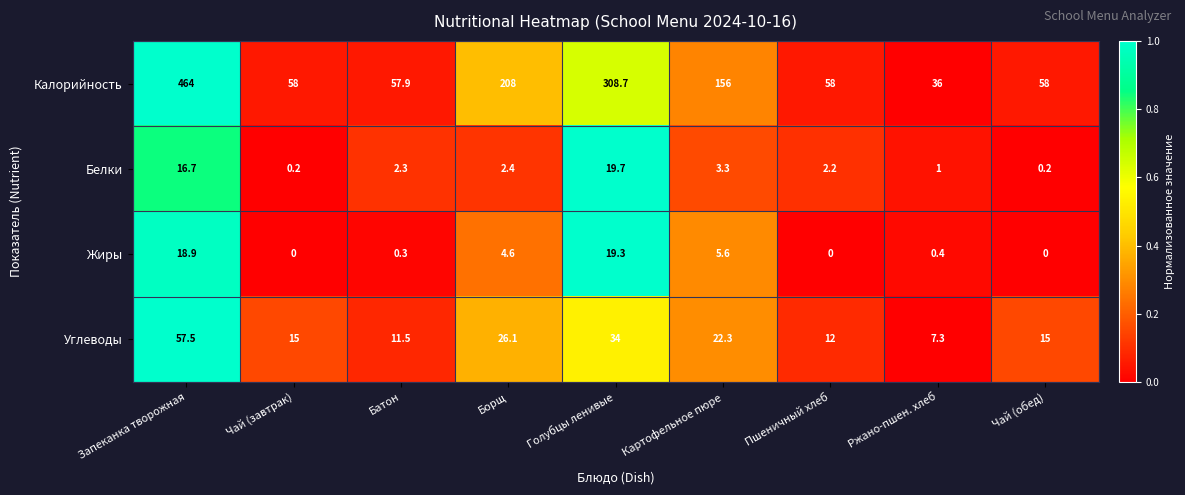

Is the value of Белки at Ржано-пшен. хлеб greater than the value of Углеводы at Голубцы ленивые?

No